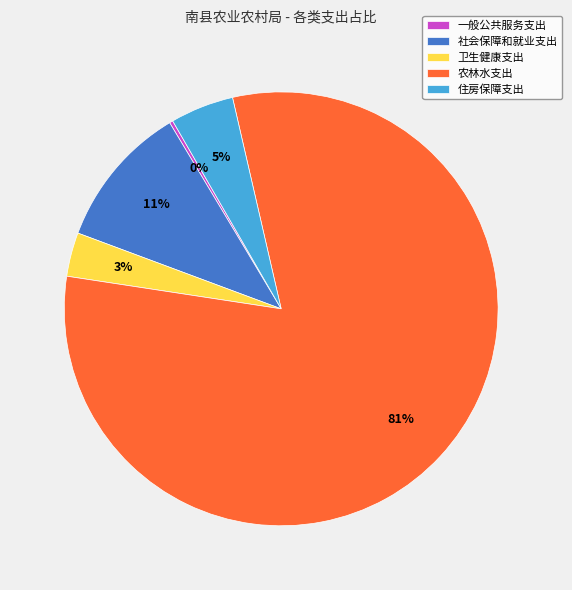

Which slice is the largest?

农林水支出